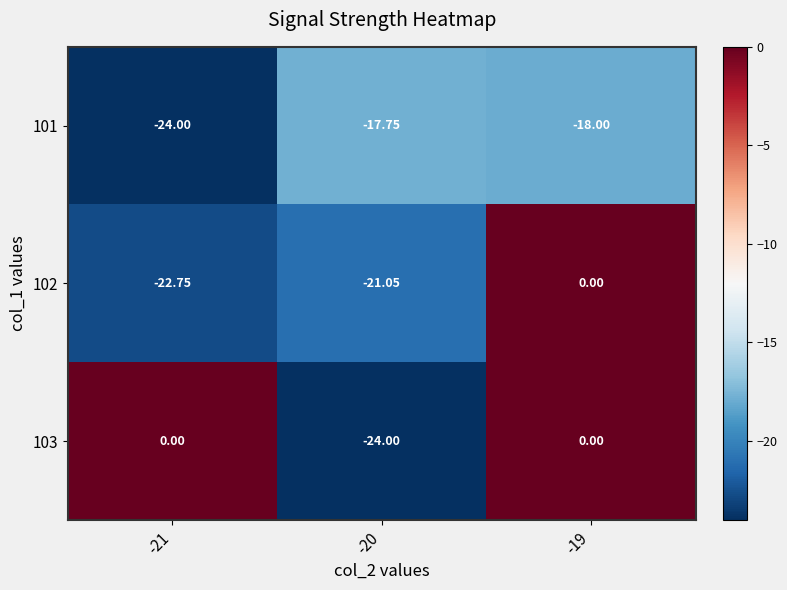

Is the value of 102 at -19 greater than the value of 101 at -20?

Yes